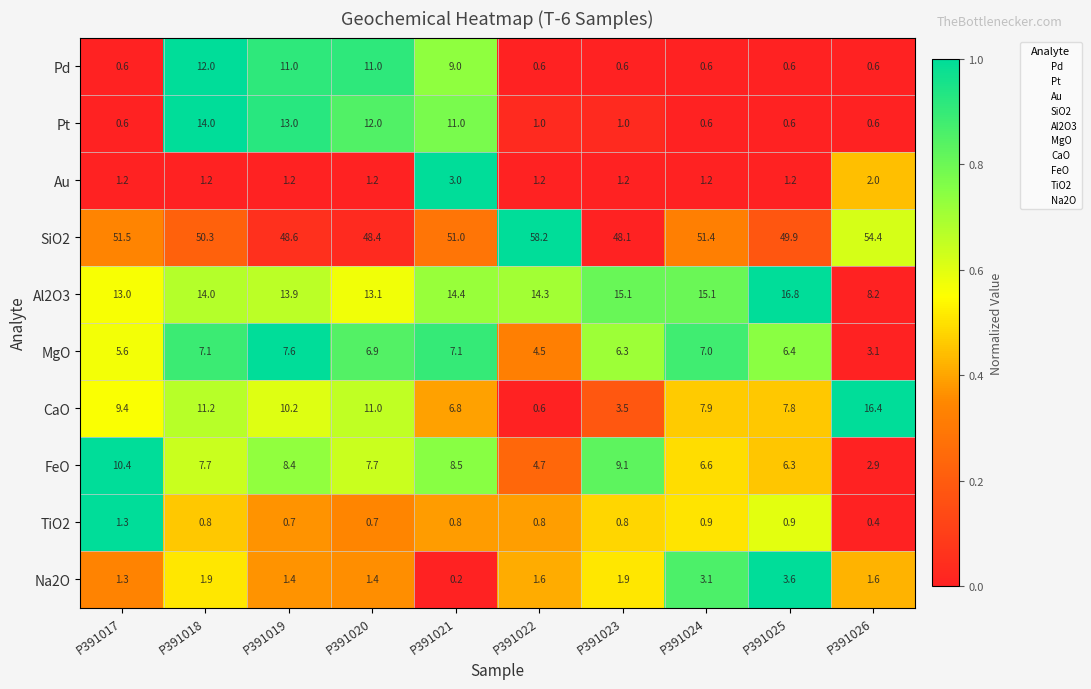

True or false: FeO has a value of 7.7 at P391018.

True